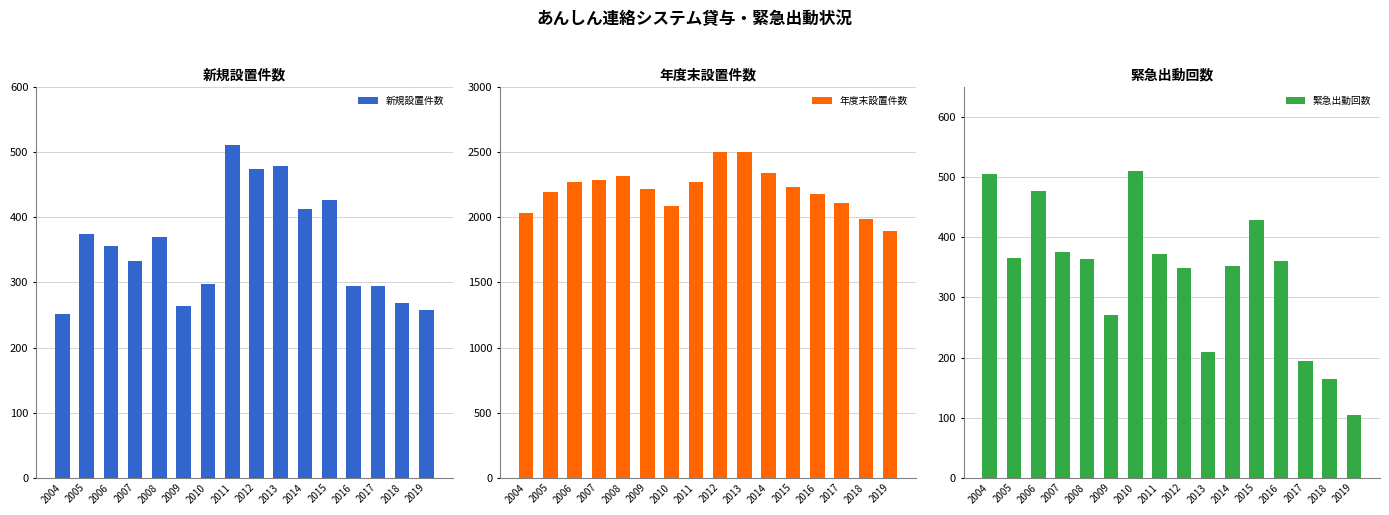

What is the sum of the 緊急出動回数 values at 2013 and 2011?

582